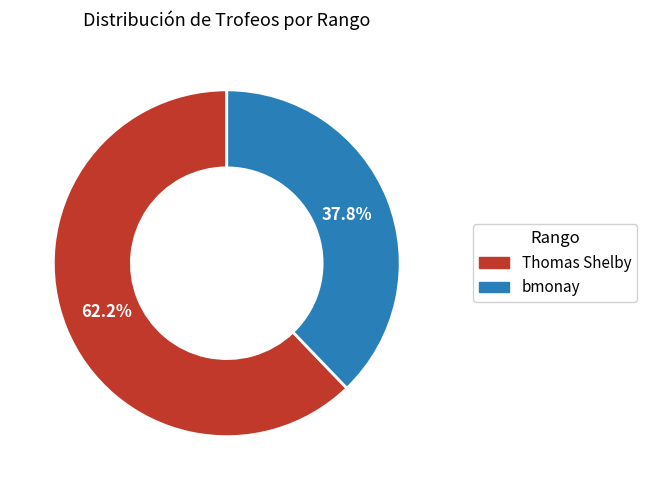

Does any single category account for the majority?

Yes